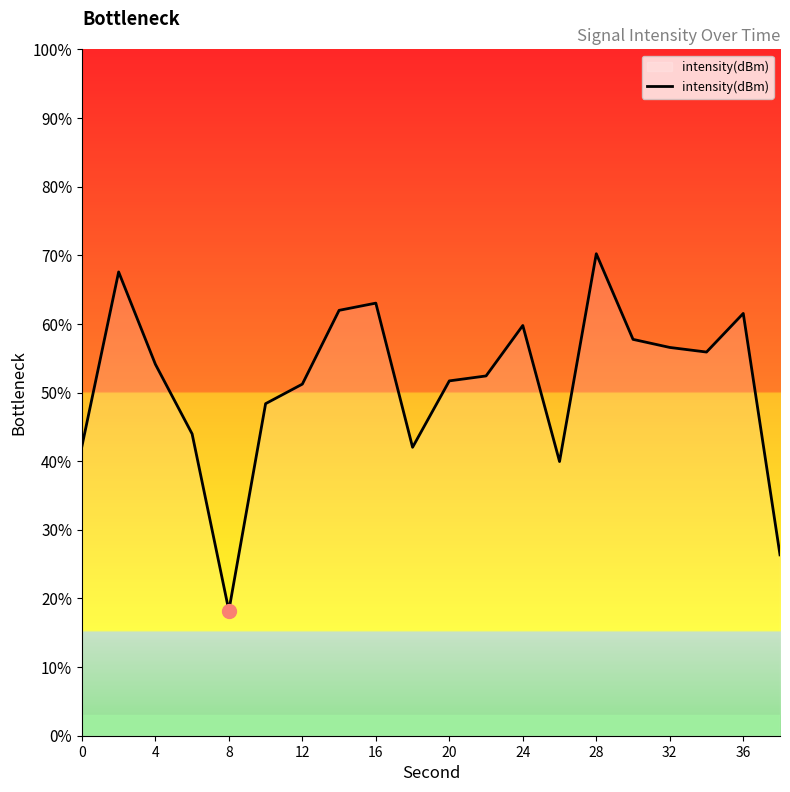

What is the smallest value displayed?

18.2